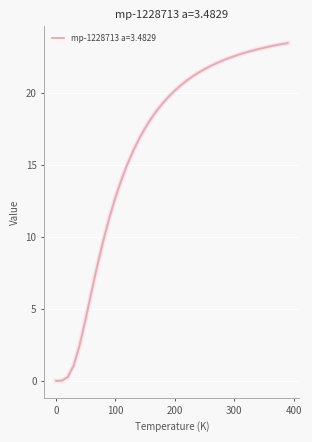

Count the number of categories in the chart.

40